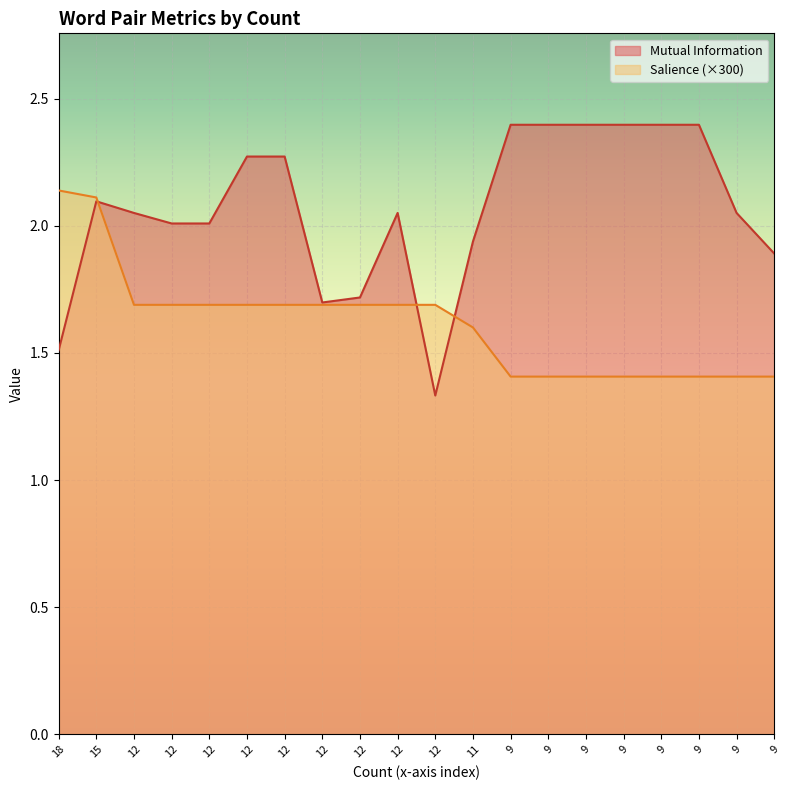

What is the sum of the Salience values at 12 and 9?

3.1